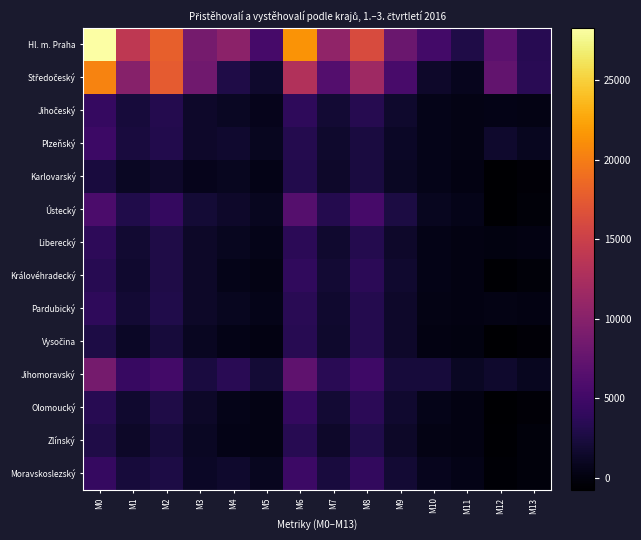

Which series has the largest total across all categories?

Hl. m. Praha